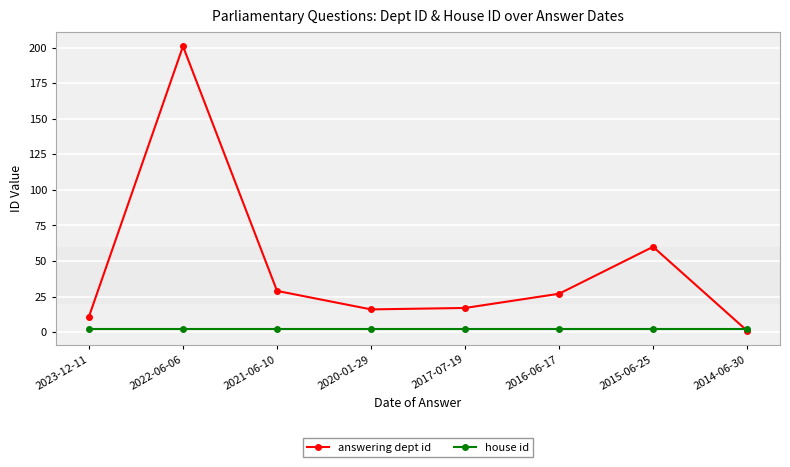

At how many categories does at least one series exceed 131?

1